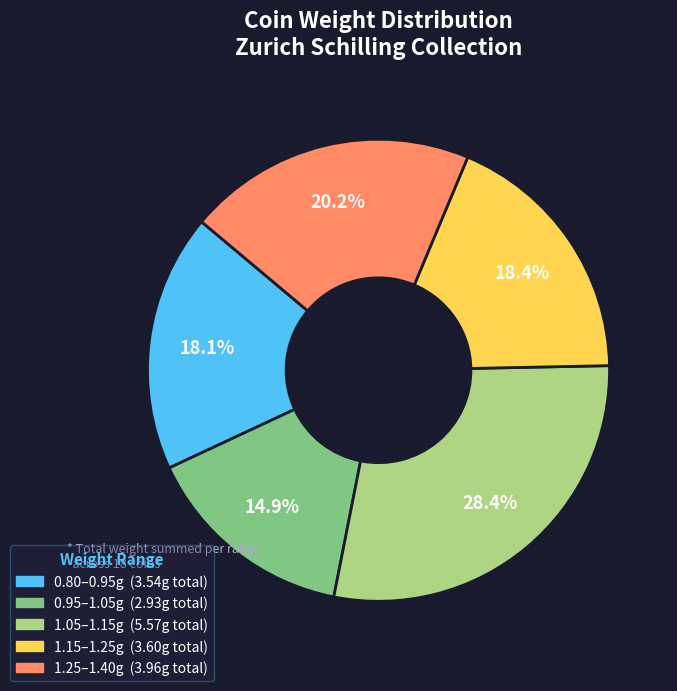

Is there any slice that represents more than half of the pie?

No